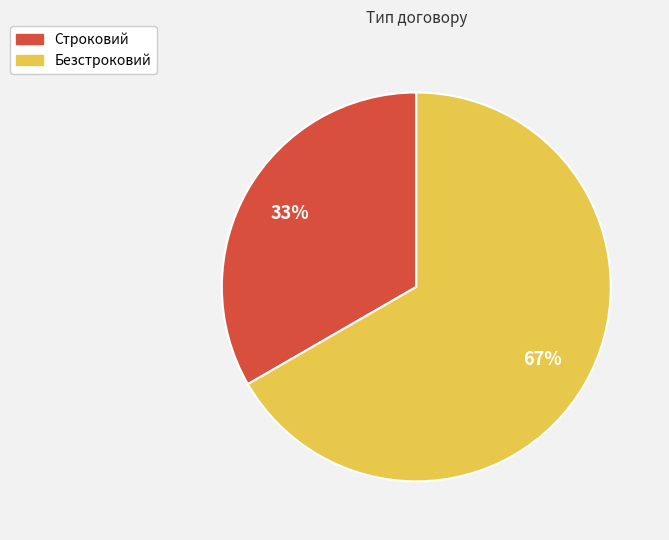

True or false: Строковий accounts for 33% of the total.

True